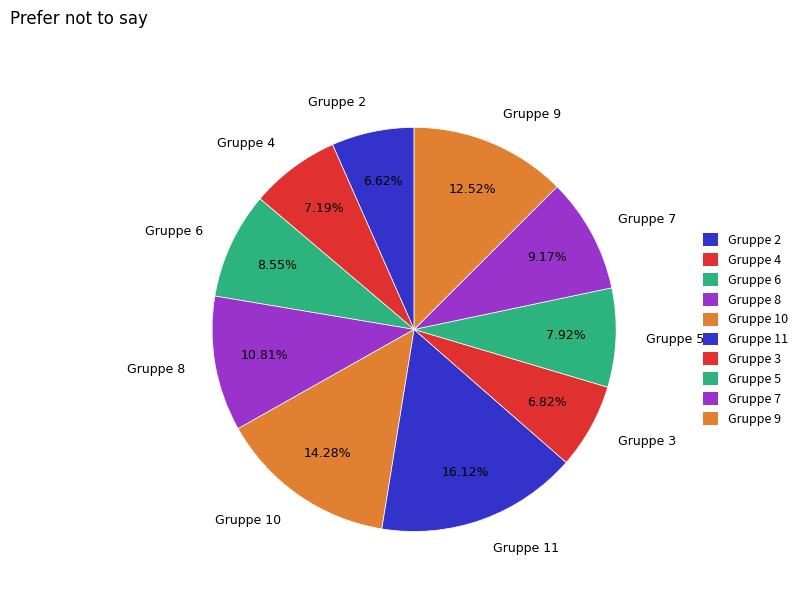

What is the ratio of the value at Gruppe 5 to the value at Gruppe 9?

0.6